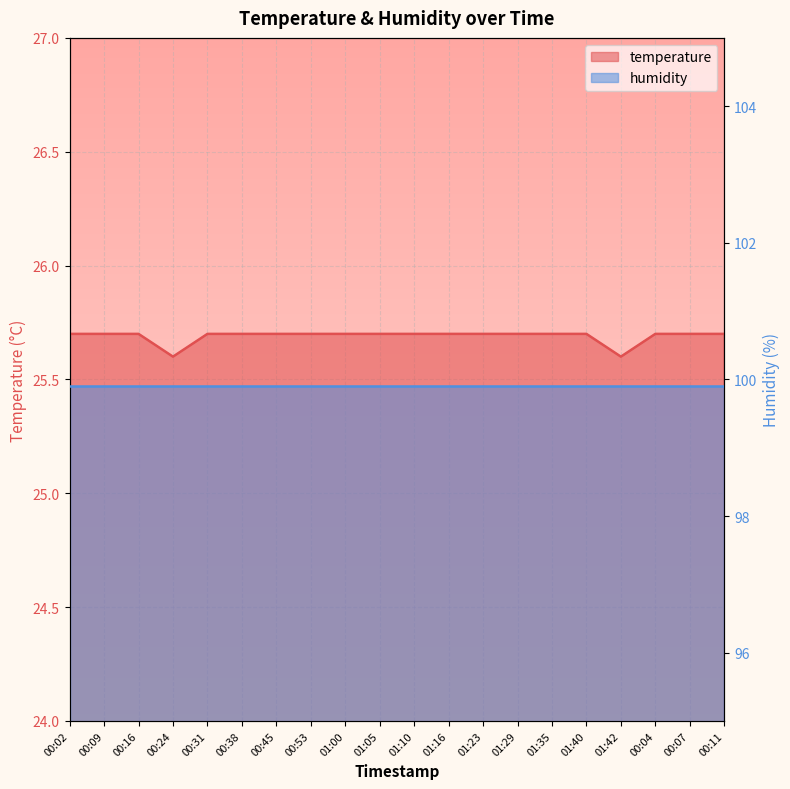

What value does the data have at 01:23?

25.7